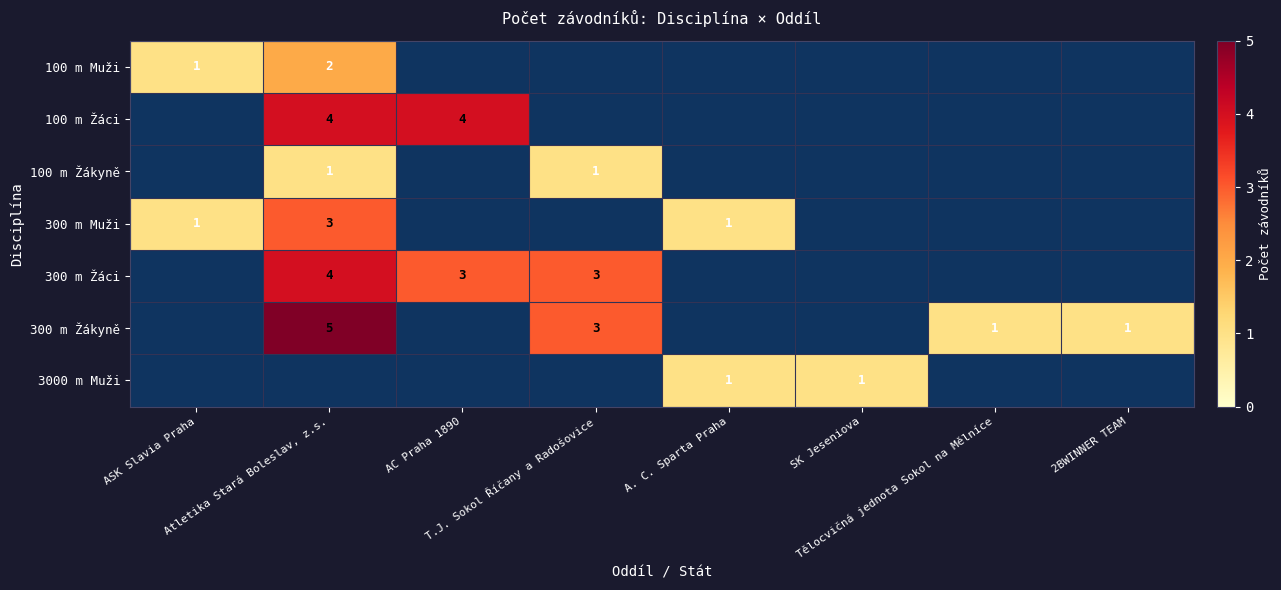

Which category has the lowest value in the 300 m Žáci series?

ASK Slavia Praha